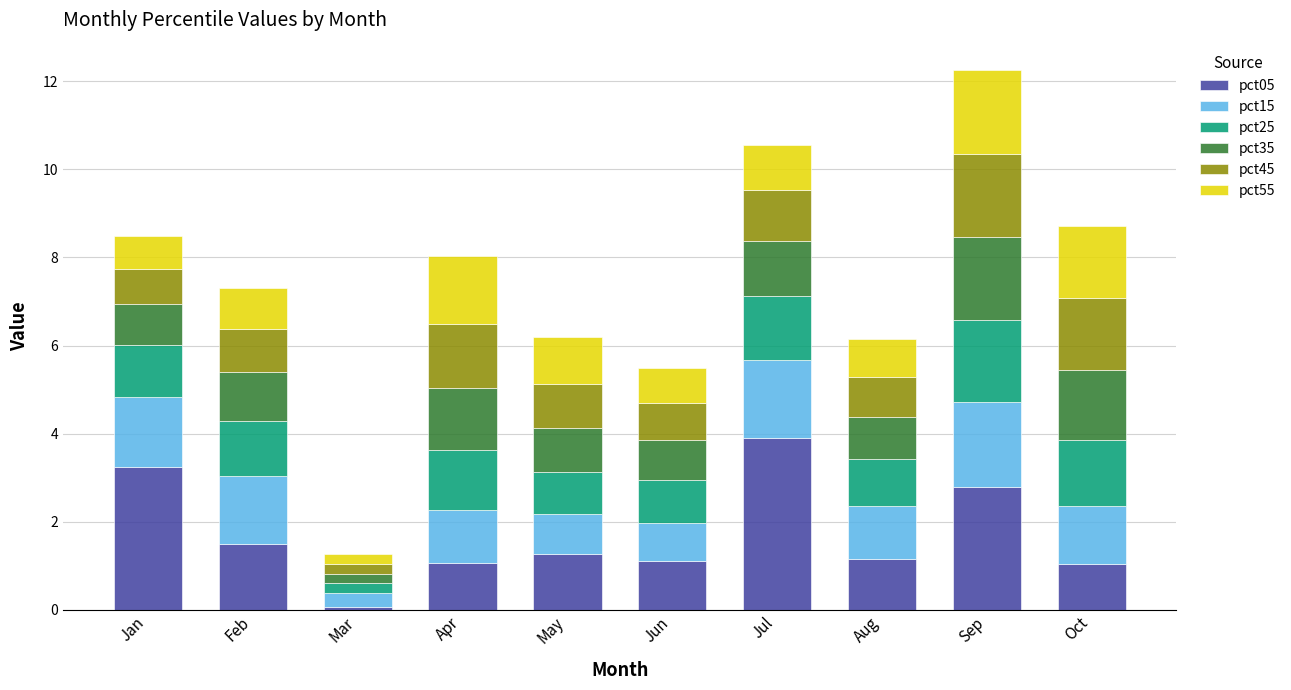

What is the sum of all pct05 values?

17.1